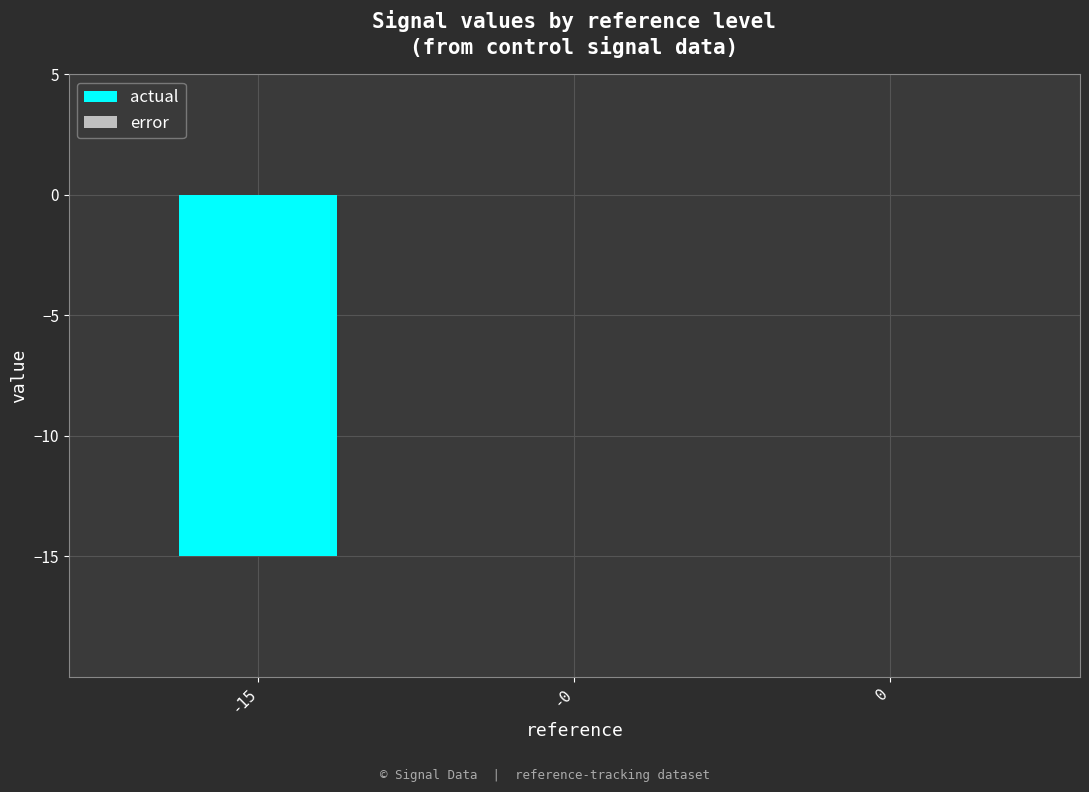

What is the change in value from -15 to -0?

+15